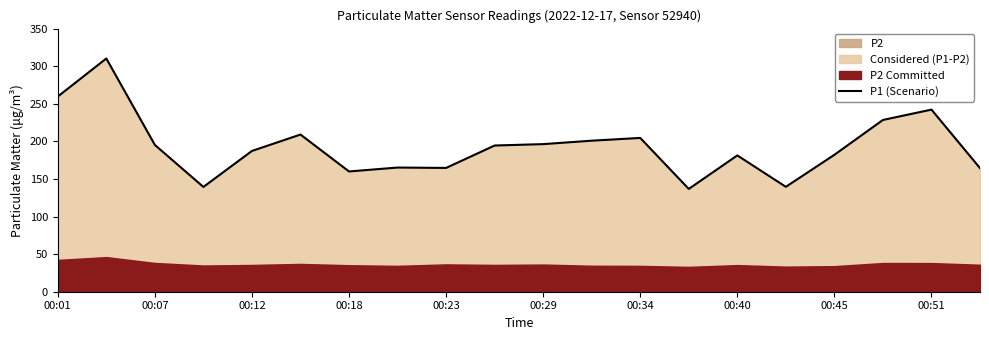

How many points are higher than both their immediate neighbors (excluding endpoints)?

6